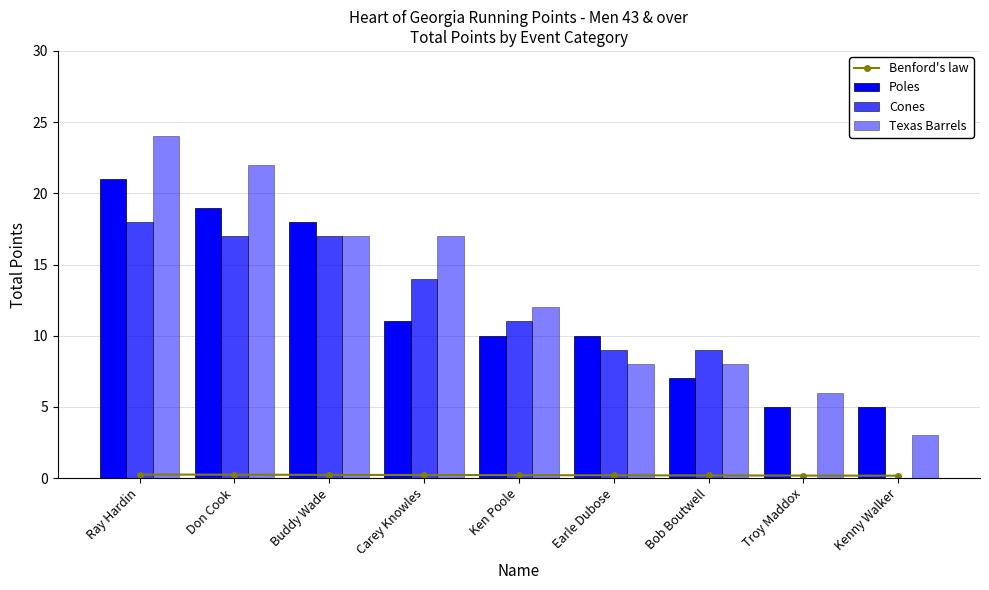

Which category has the highest value in the Texas Barrels series?

Ray Hardin